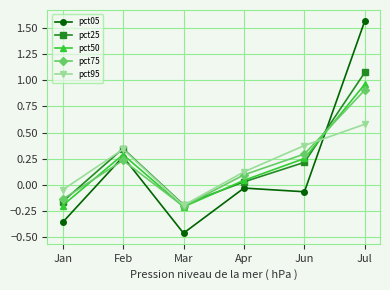

What position from the left is Jan?

1